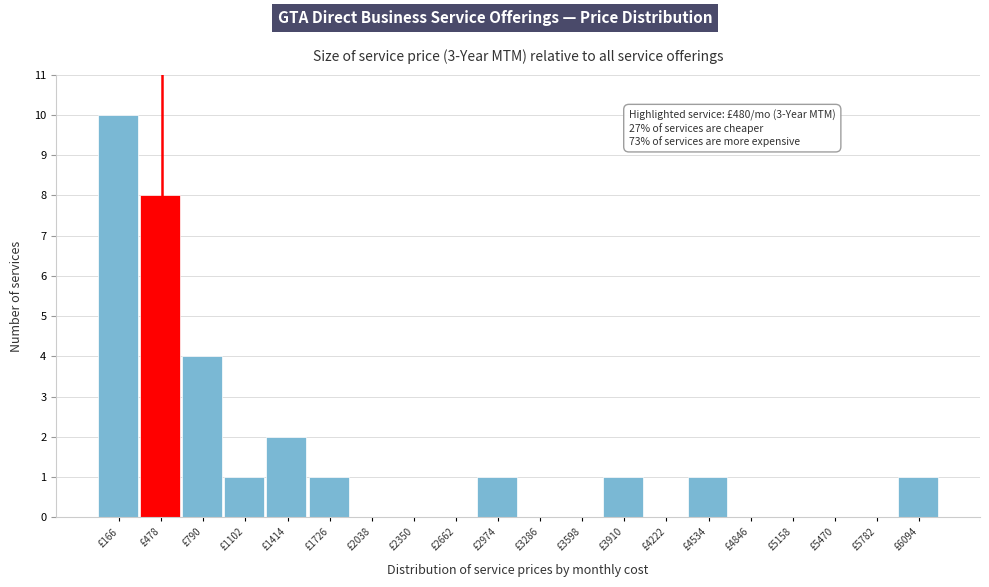

Over which range of the x-axis is the bar tallest?

0 to 300